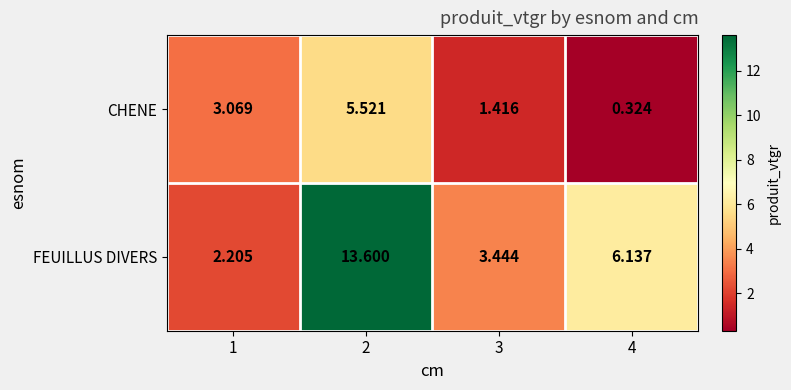

Rank the series by their maximum value, from lowest to highest.

CHENE, FEUILLUS DIVERS